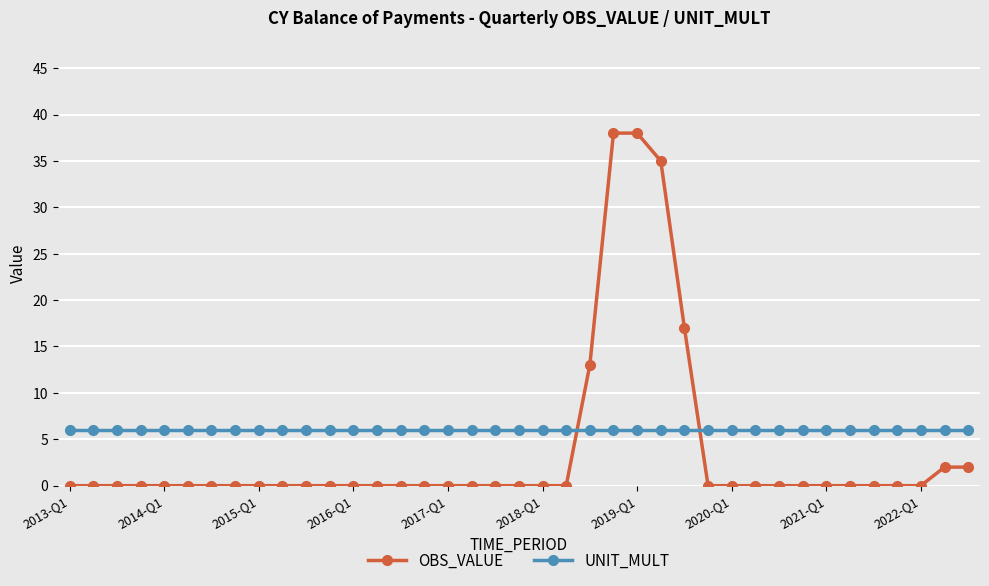

What is the value of the UNIT_MULT point at the 39th from the left?

6